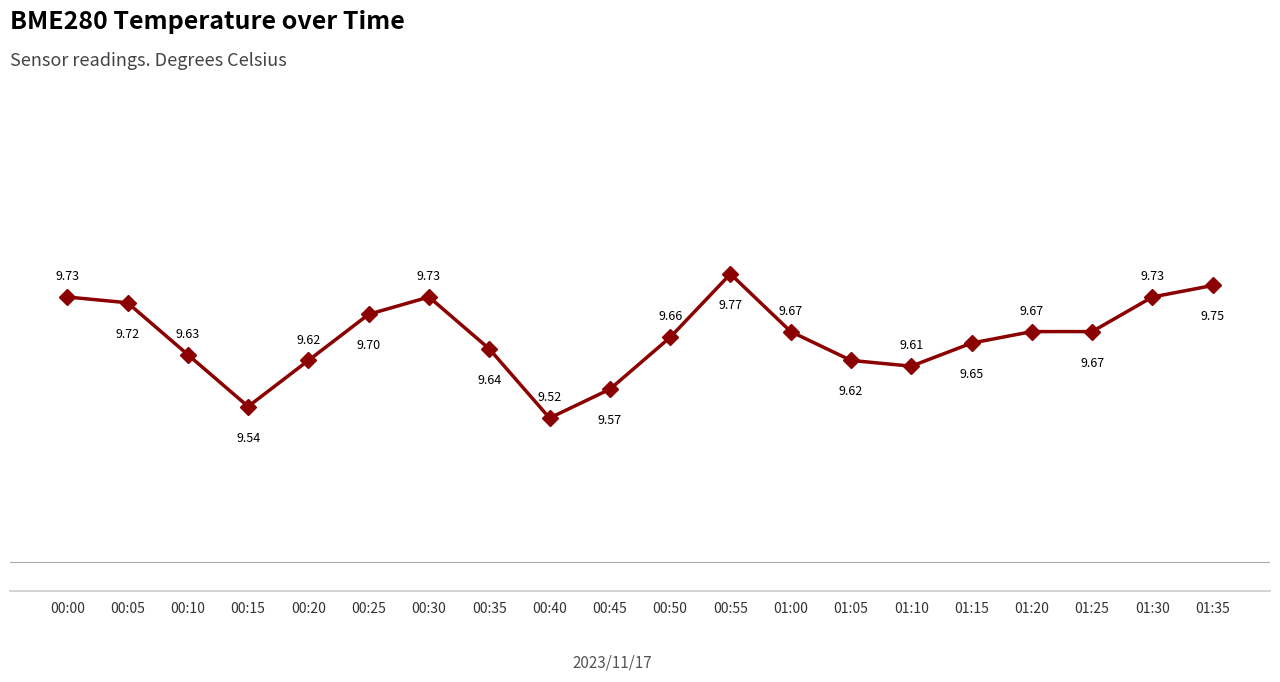

Does the chart have visible grid lines?

Yes